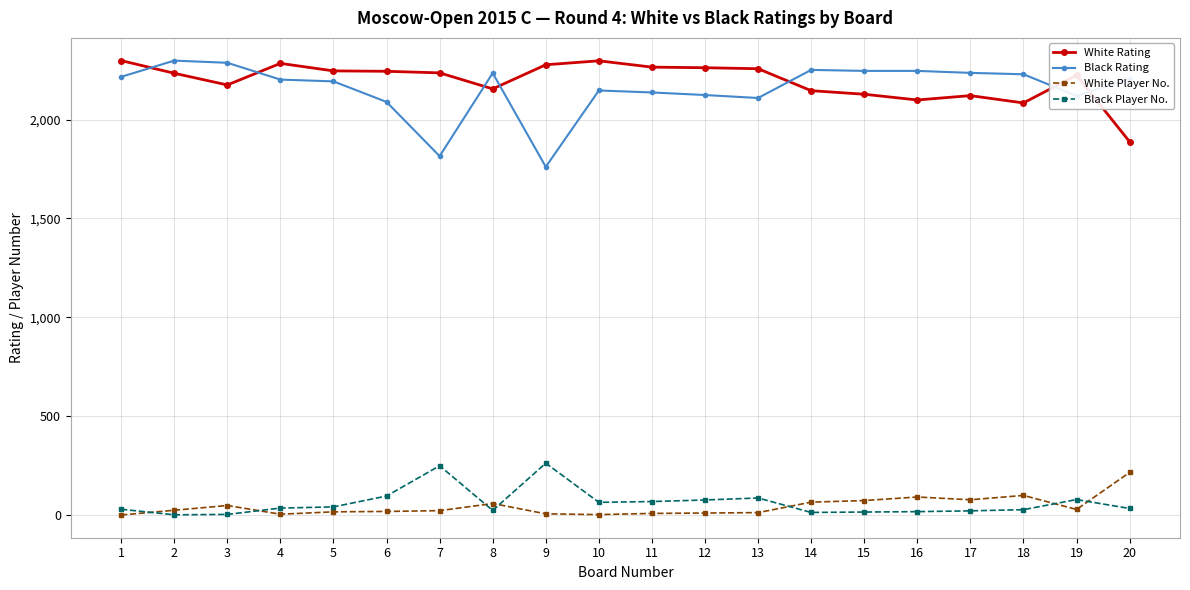

Count the number of data series in this chart.

4